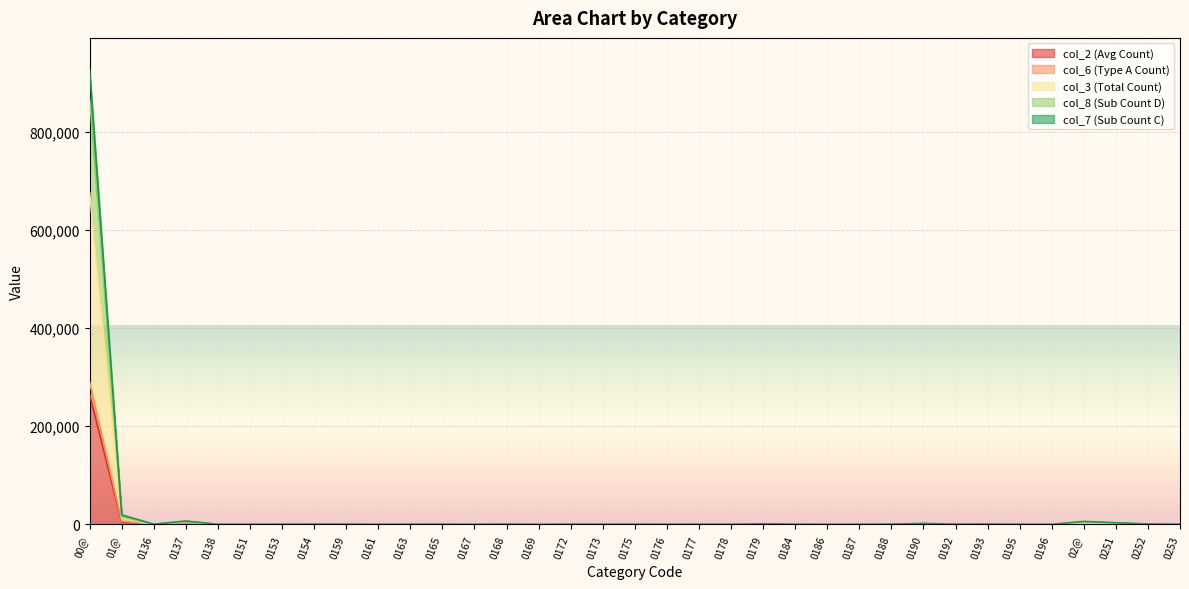

Is the value of col_7 at 0176 greater than the value of col_6 at 0190?

No